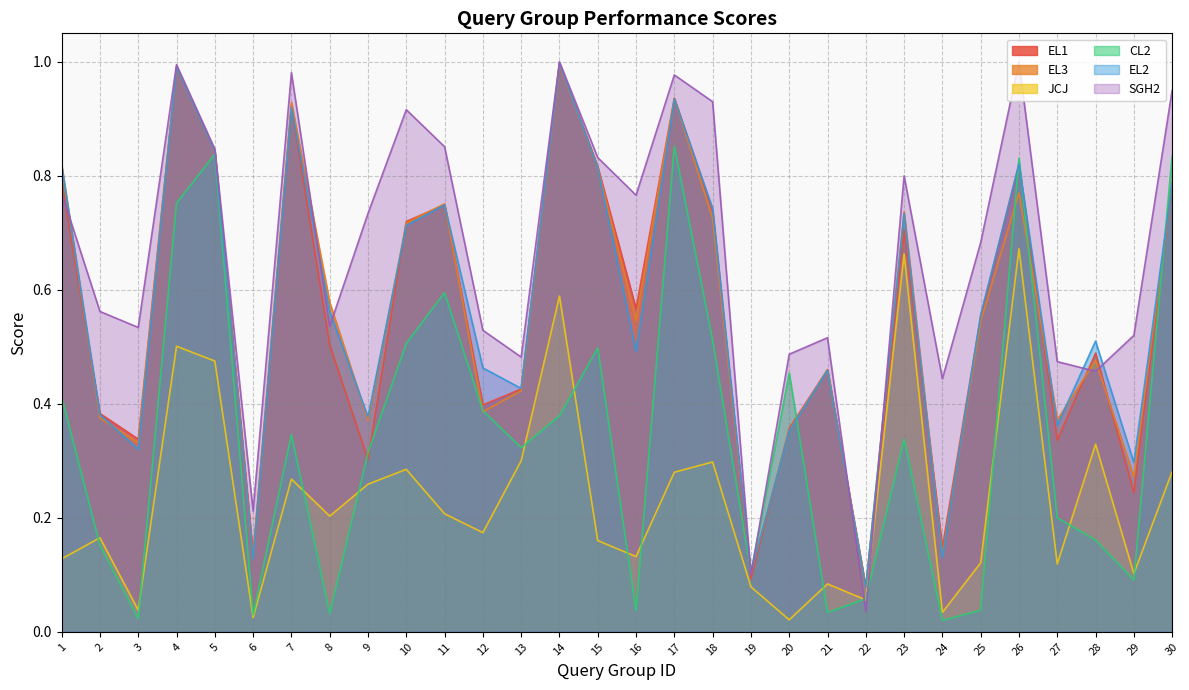

Reading right to left, transcribe all the data shown in this chart.

EL1: 0.8	0.2	0.5	0.3	0.8	0.6	0.1	0.7	0.1	0.5	0.4	0.1	0.7	0.9	0.6	0.8	1.0	0.4	0.4	0.7	0.7	0.3	0.5	0.9	0.1	0.8	1.0	0.3	0.4	0.8
EL3: 0.8	0.3	0.5	0.4	0.8	0.5	0.1	0.7	0.1	0.5	0.4	0.1	0.7	0.9	0.5	0.8	1.0	0.4	0.4	0.8	0.7	0.4	0.6	0.9	0.1	0.8	1.0	0.3	0.4	0.8
JCJ: 0.3	0.1	0.3	0.1	0.7	0.1	0.0	0.7	0.1	0.1	0.0	0.1	0.3	0.3	0.1	0.2	0.6	0.3	0.2	0.2	0.3	0.3	0.2	0.3	0.0	0.5	0.5	0.0	0.2	0.1
CL2: 0.8	0.1	0.2	0.2	0.8	0.0	0.0	0.3	0.1	0.0	0.5	0.1	0.5	0.9	0.0	0.5	0.4	0.3	0.4	0.6	0.5	0.3	0.0	0.3	0.0	0.8	0.8	0.0	0.2	0.4
EL2: 0.8	0.3	0.5	0.4	0.8	0.6	0.1	0.7	0.1	0.5	0.4	0.1	0.7	0.9	0.5	0.8	1.0	0.4	0.5	0.7	0.7	0.4	0.6	0.9	0.1	0.8	1.0	0.3	0.4	0.8
SGH2: 0.9	0.5	0.5	0.5	1.0	0.7	0.4	0.8	0.0	0.5	0.5	0.1	0.9	1.0	0.8	0.8	1.0	0.5	0.5	0.9	0.9	0.7	0.5	1.0	0.2	0.8	1.0	0.5	0.6	0.8